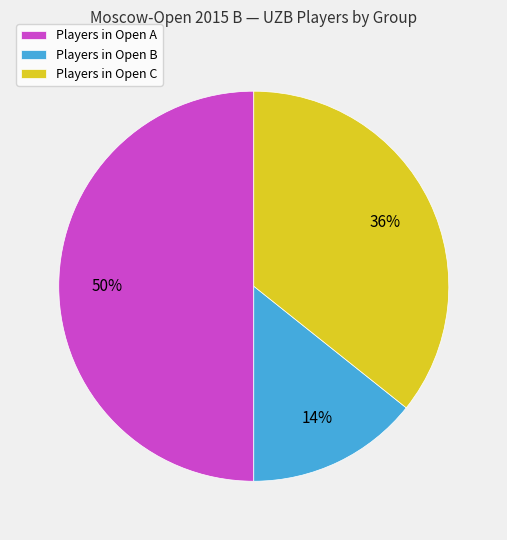

Does Players in Open C represent more than half of the total?

No